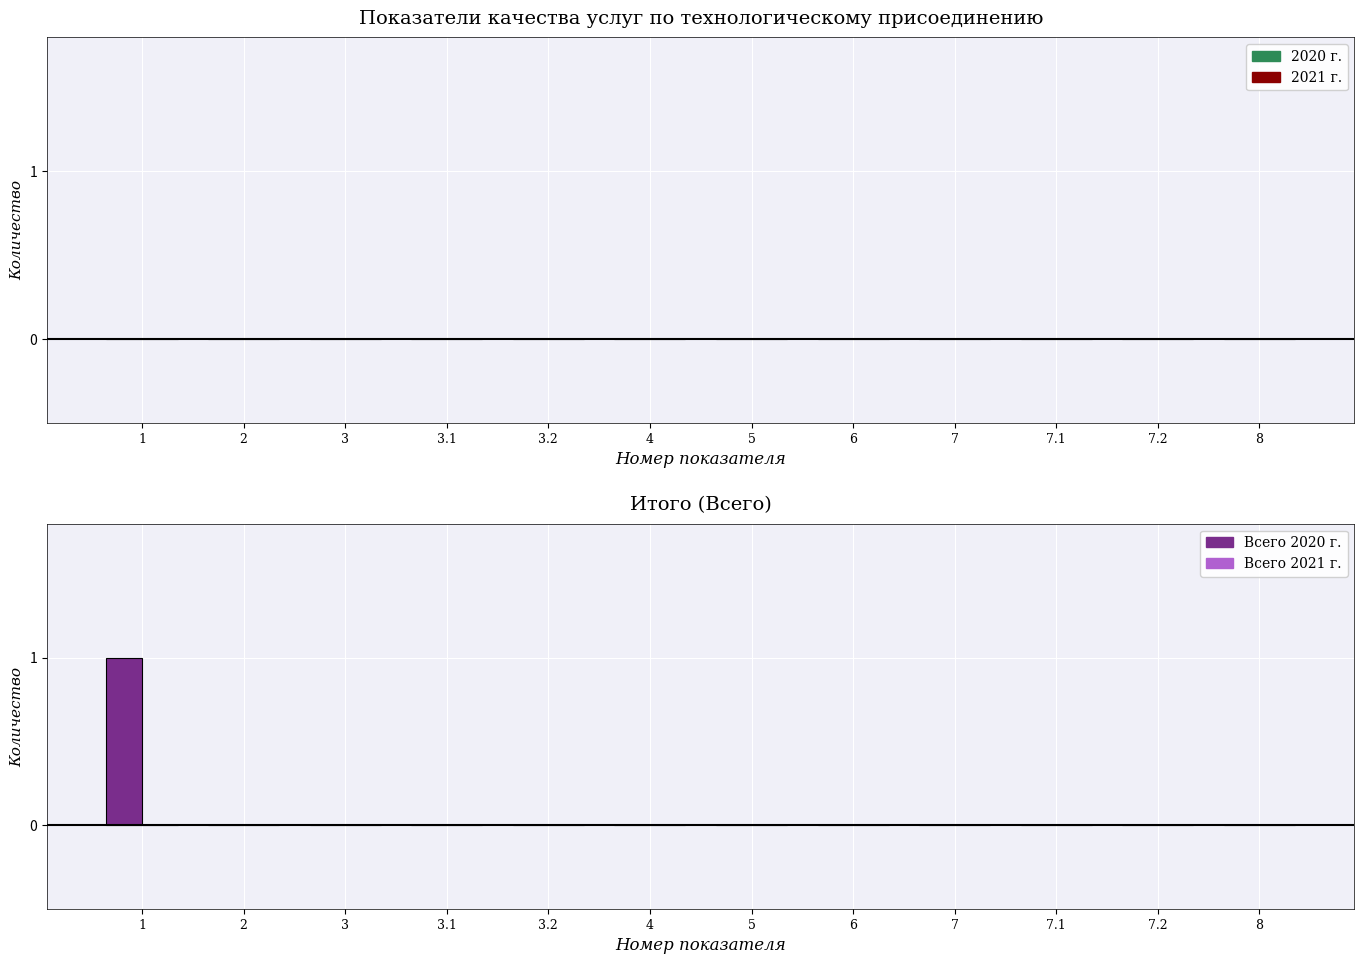

The value at 4 is 1. True or false?

False